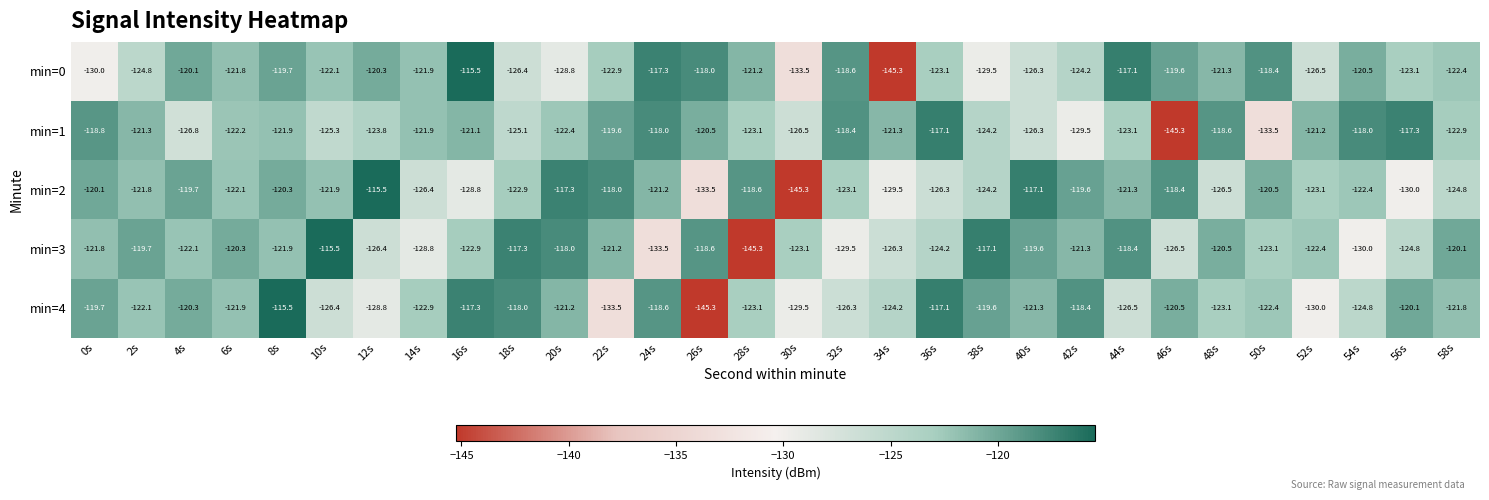

What value does the min=0 series have at 52s?

-126.5